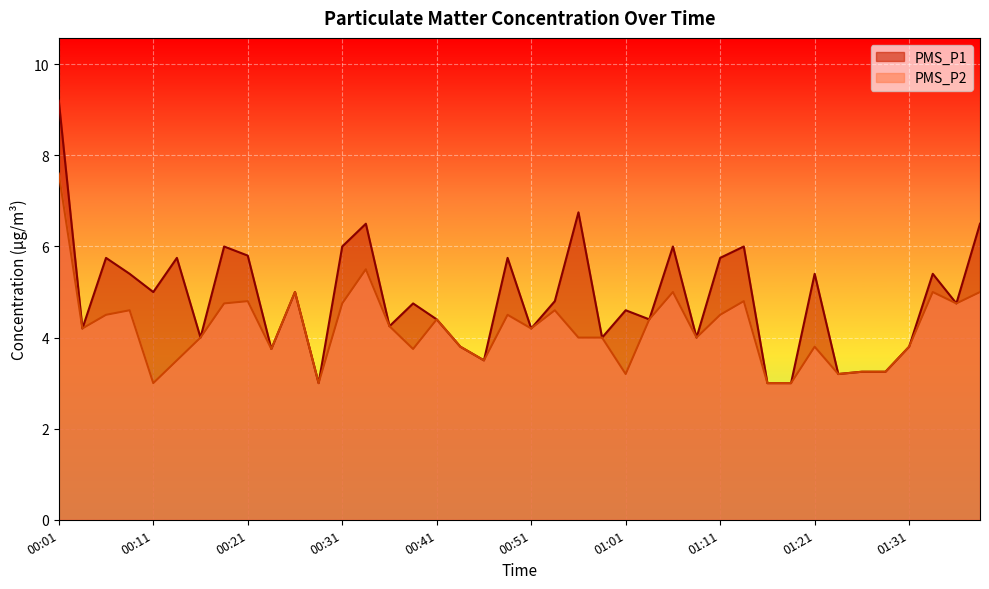

What is the smallest value displayed?

3.0